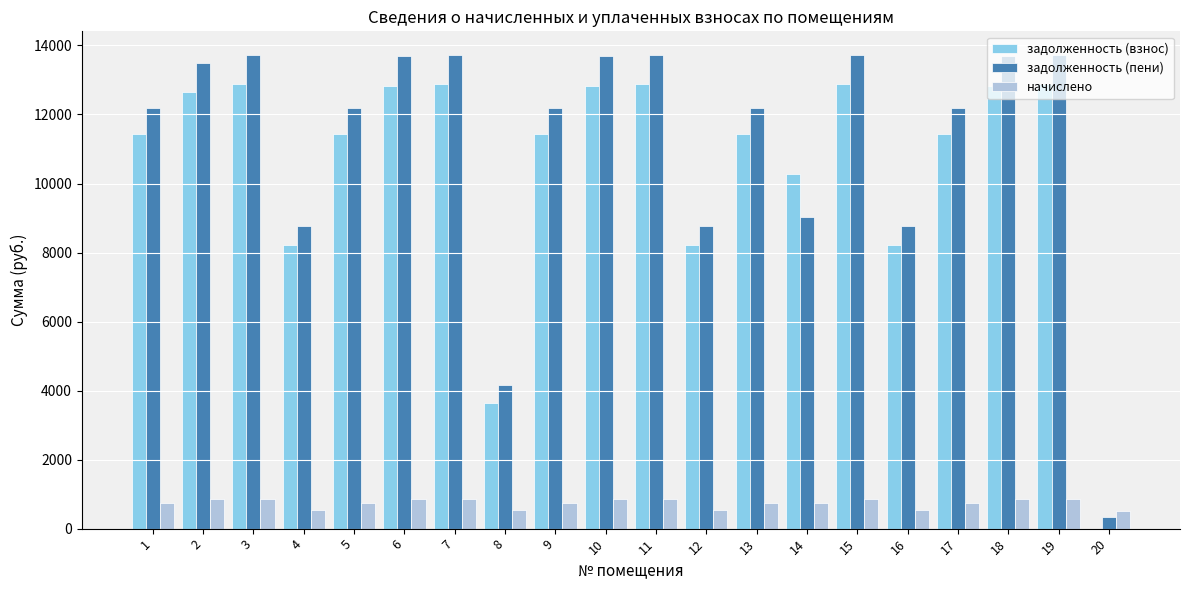

Does the chart contain stacked bars?

No